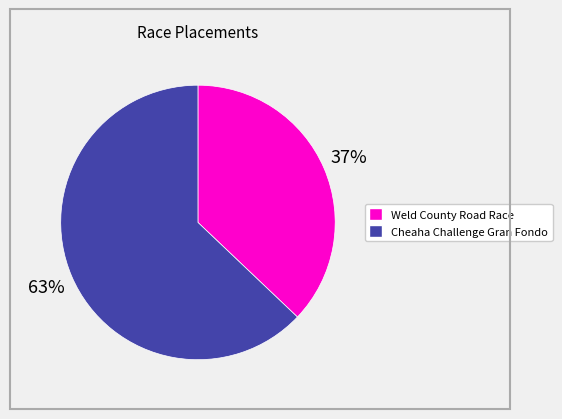

Combined, do Weld County Road Race and Cheaha Challenge Gran Fondo account for over 50%?

Yes